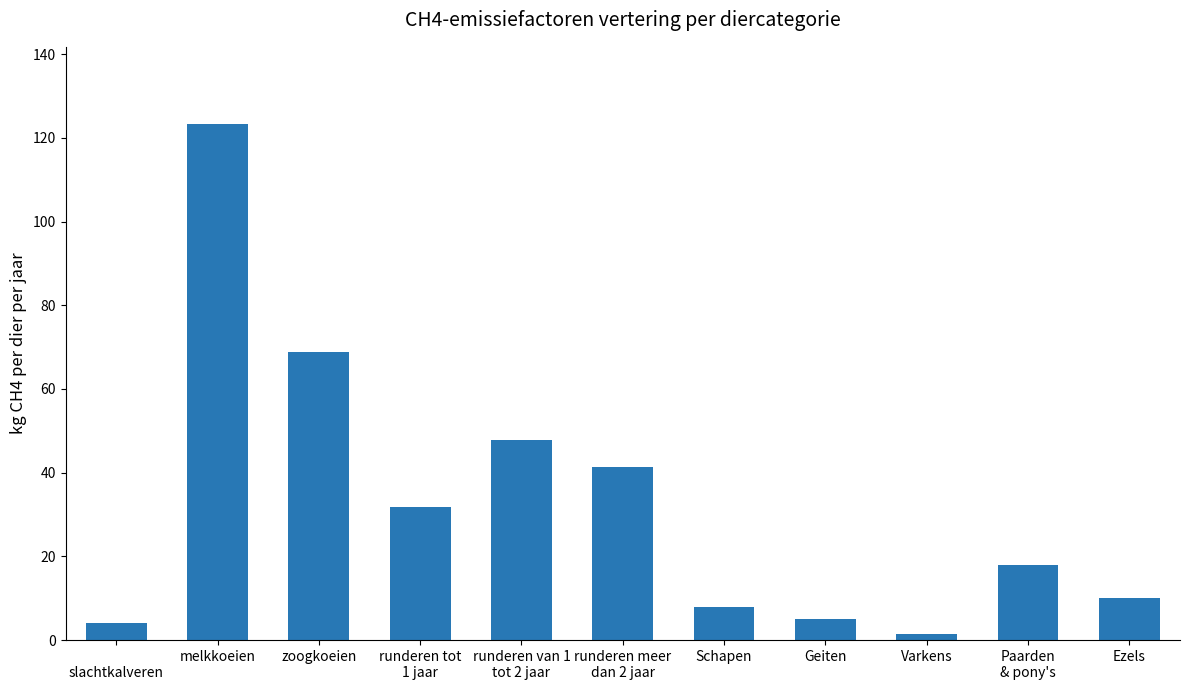

How many values are below 18?

5